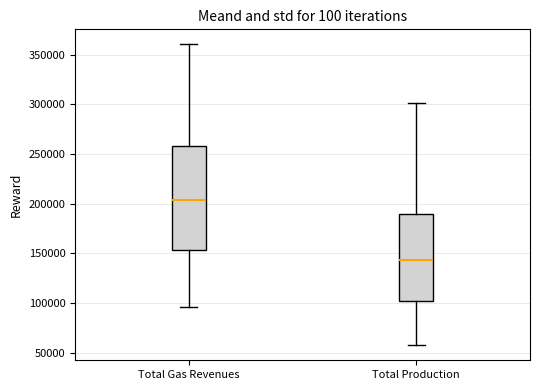

Which box has the highest median line?

Total Gas Revenues